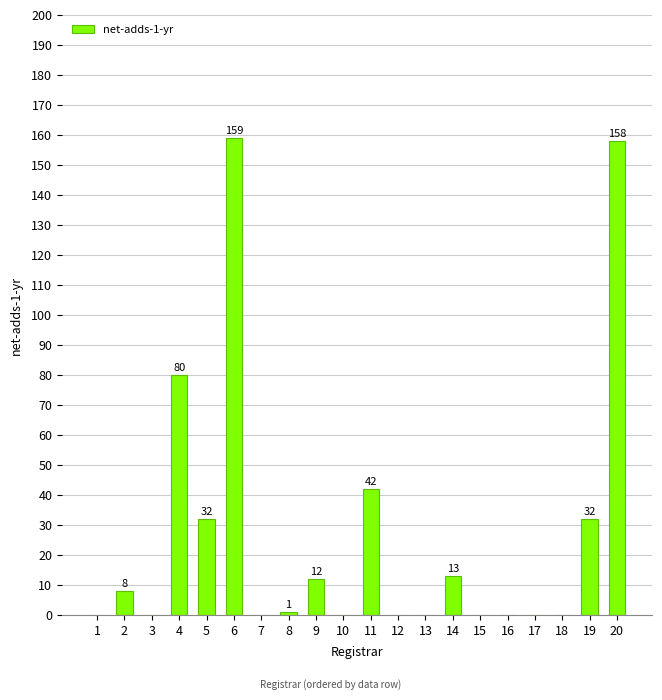

What is the difference between the values at 4 and 3?

80